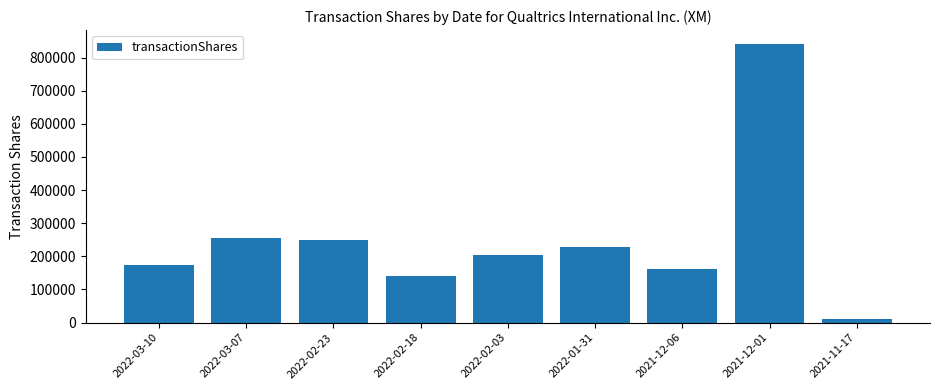

Are the bars horizontal?

No